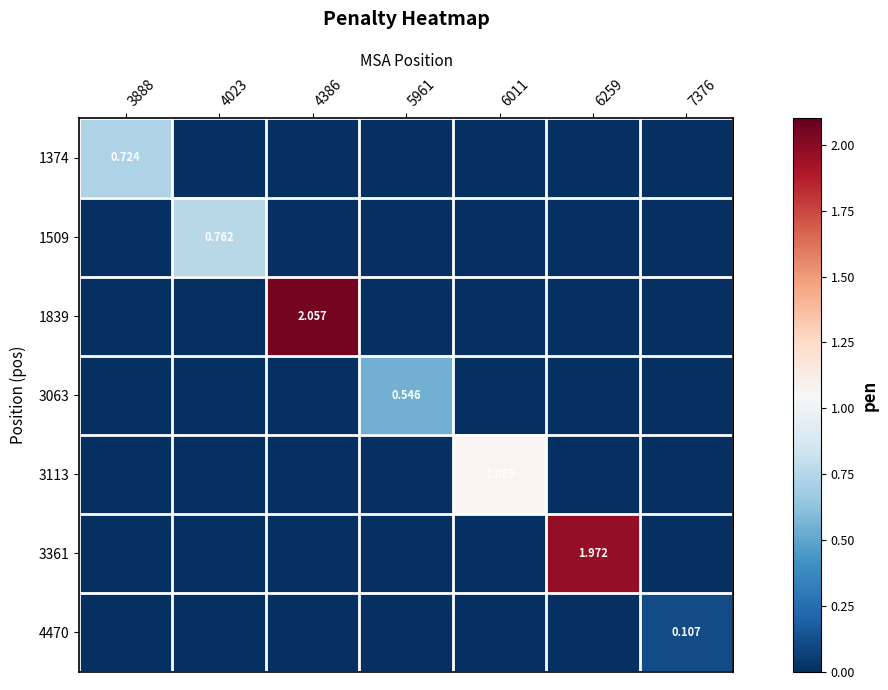

What is the sum of all 1374 values?

0.7